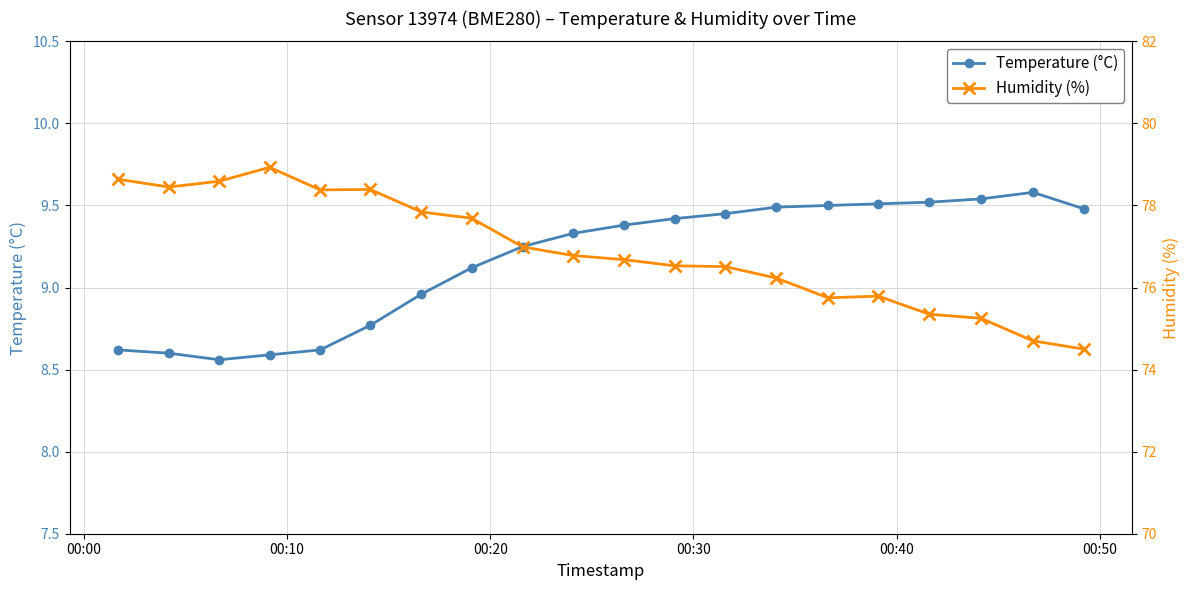

How many data points in Temperature (°C) are less than 9?

7